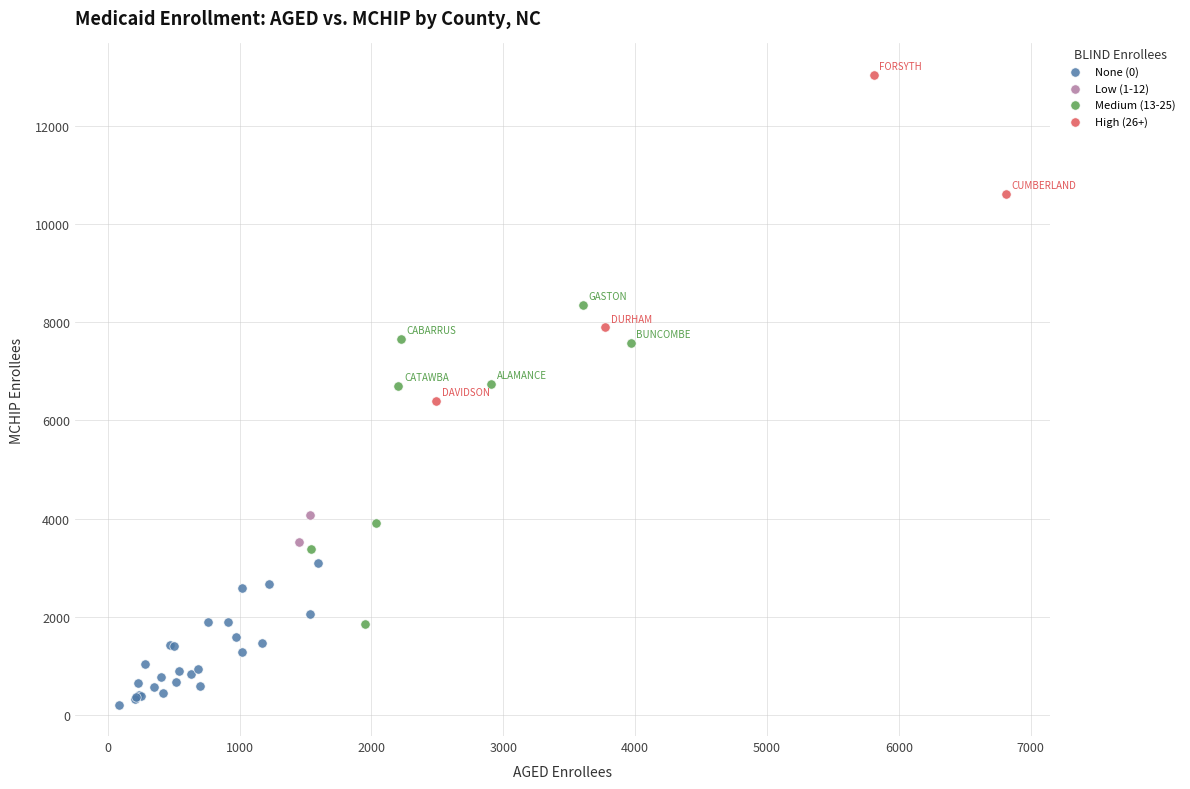

Which series contains the highest Y value?

High (26+)